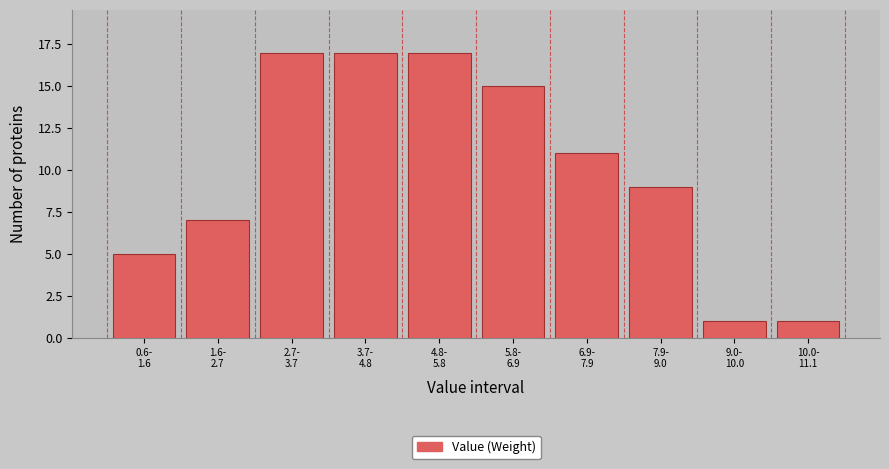

Reading left to right, what are all the values shown in this chart?

5	7	17	17	17	15	11	9	1	1